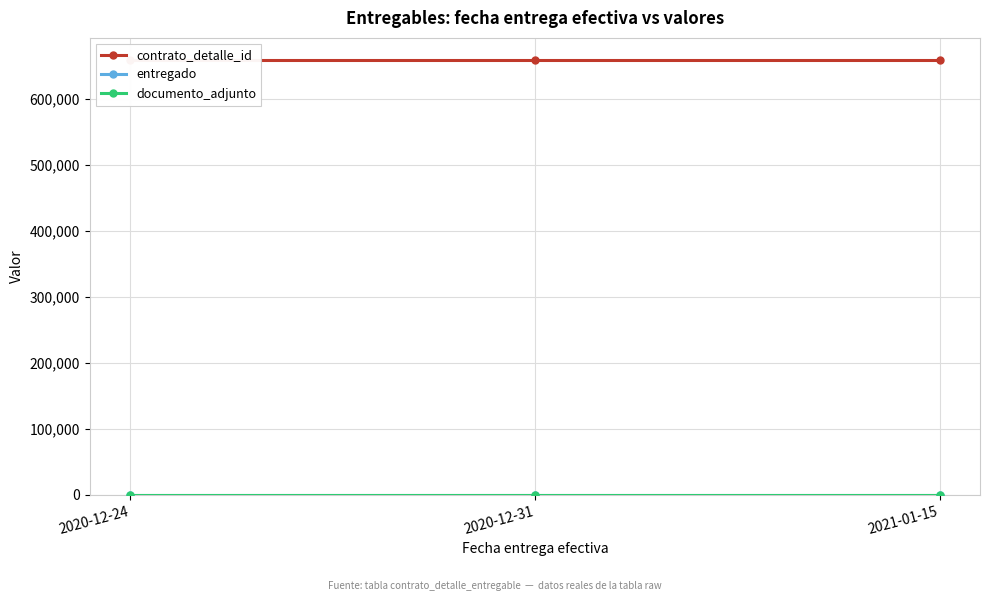

Reading left to right, transcribe all the data shown in this chart.

contrato_detalle_id: 659266	659266	659266
entregado: 1	1	1
documento_adjunto: 1	1	1